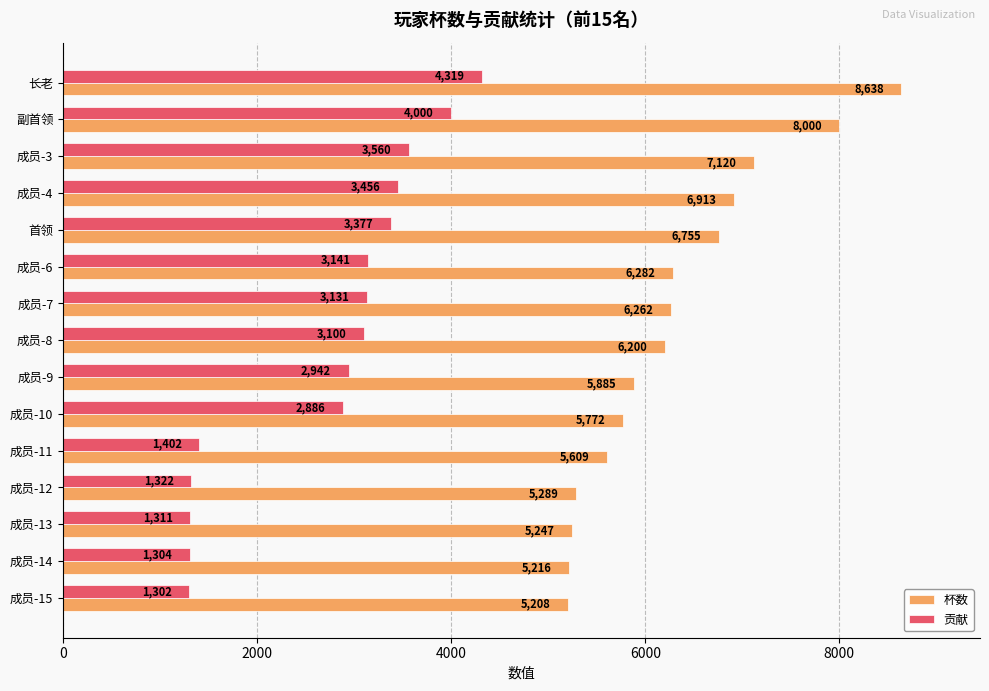

What is the total value across all series at 长老?

12957